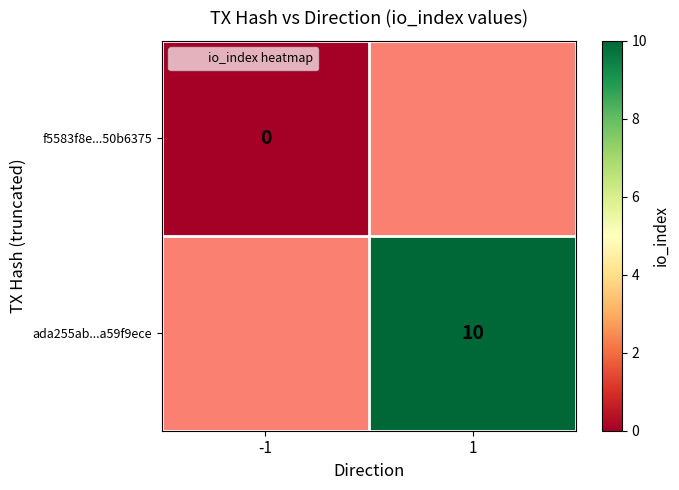

At which label does f5583f8e...50b6375 reach its minimum?

-1